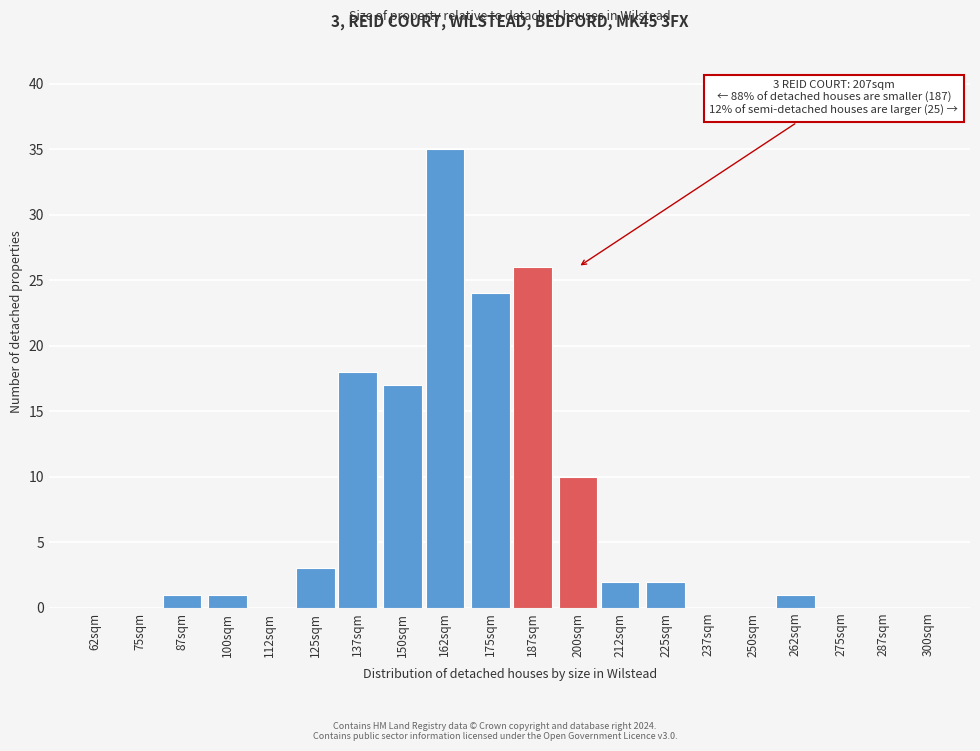

Reading left to right, transcribe all the data shown in this chart.

62sqm=0	75sqm=0	87sqm=1	100sqm=1	112sqm=0	125sqm=3	137sqm=18	150sqm=17	162sqm=35	175sqm=24	187sqm=26	200sqm=10	212sqm=2	225sqm=2	237sqm=0	250sqm=0	262sqm=1	275sqm=0	287sqm=0	300sqm=0